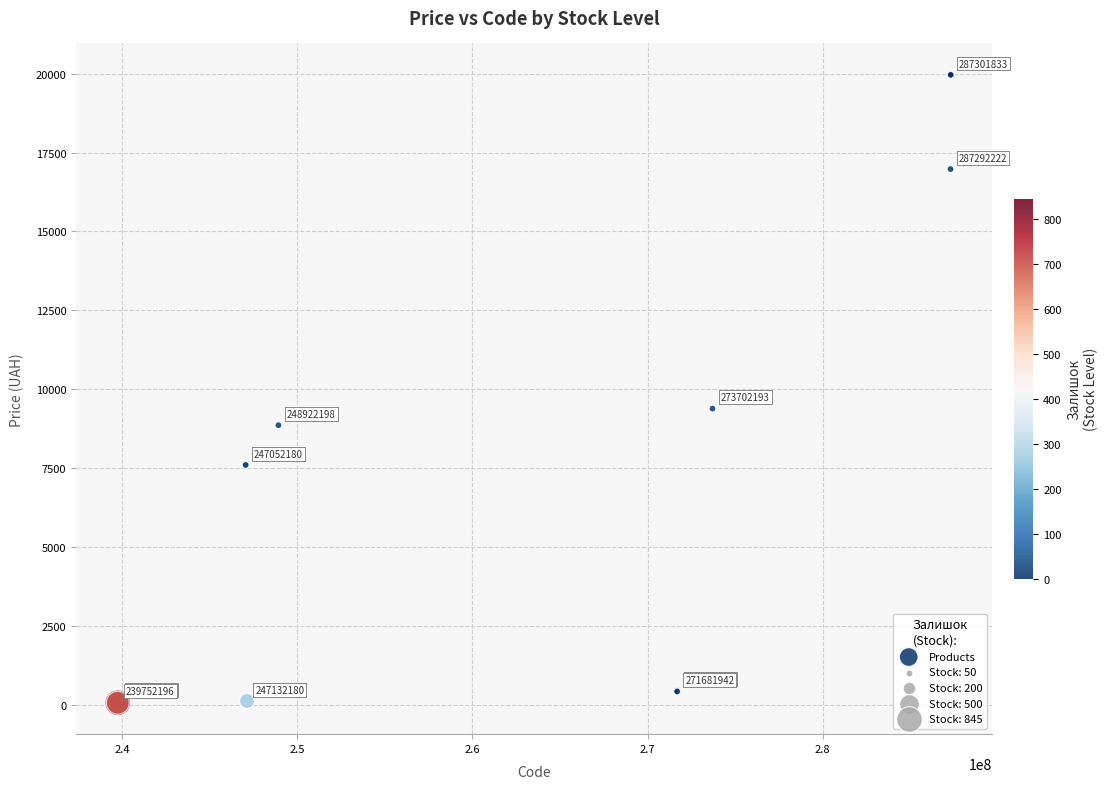

What Y value in the scatter plot is closest to 10010?

9384.0